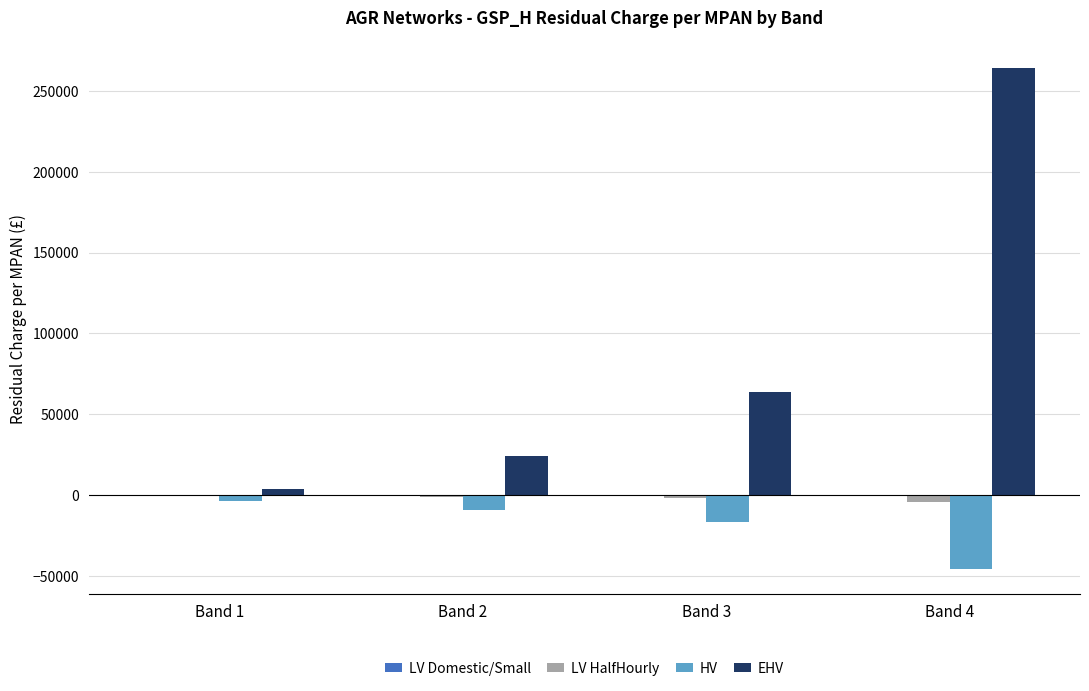

Are the bars horizontal?

No